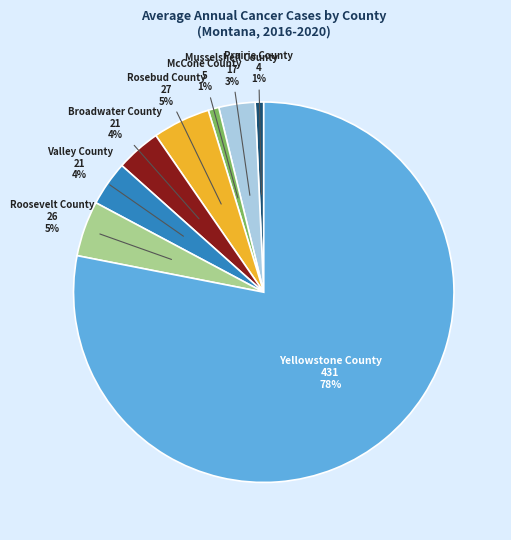

True or false: Valley County accounts for 4% of the total.

True